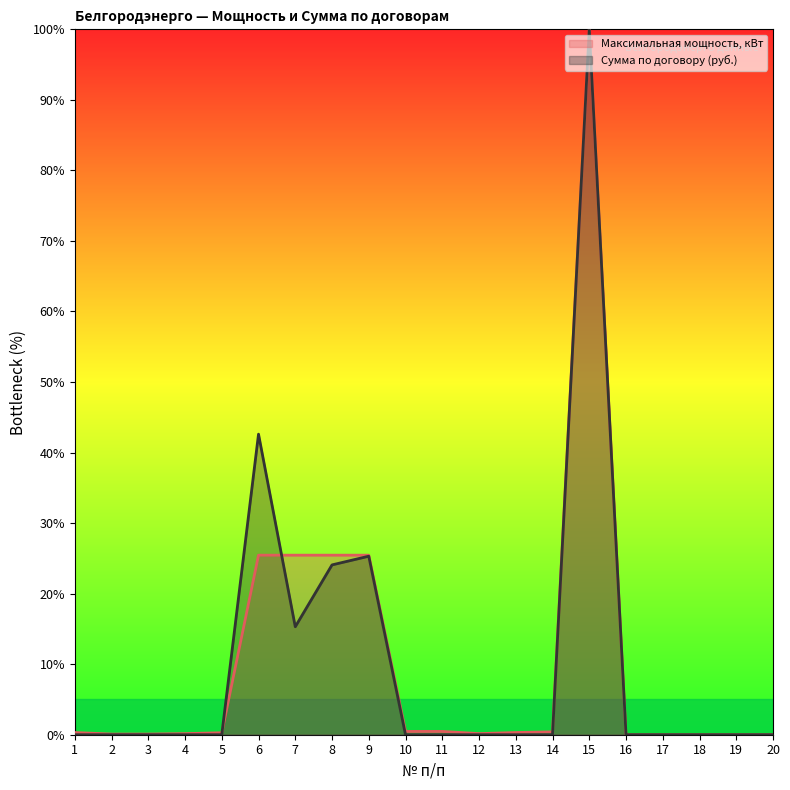

At which label is Максимальная мощность, кВт closest to 50?

6